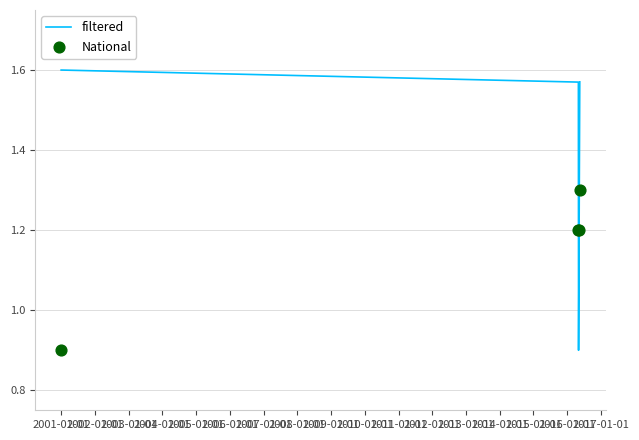

True or false: filtered has more than 2 interior local peaks.

False